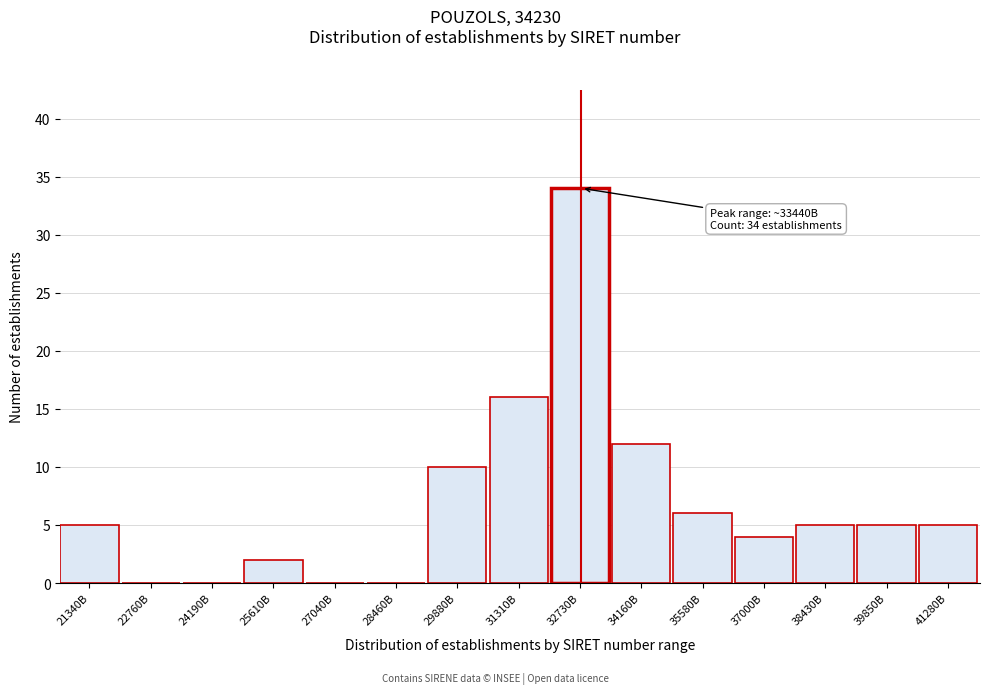

Reading right to left, what are all the values shown in this chart?

41280B=5	39850B=5	38430B=5	37000B=4	35580B=6	34160B=12	32730B=34	31310B=16	29880B=10	28460B=0	27040B=0	25610B=2	24190B=0	22760B=0	21340B=5